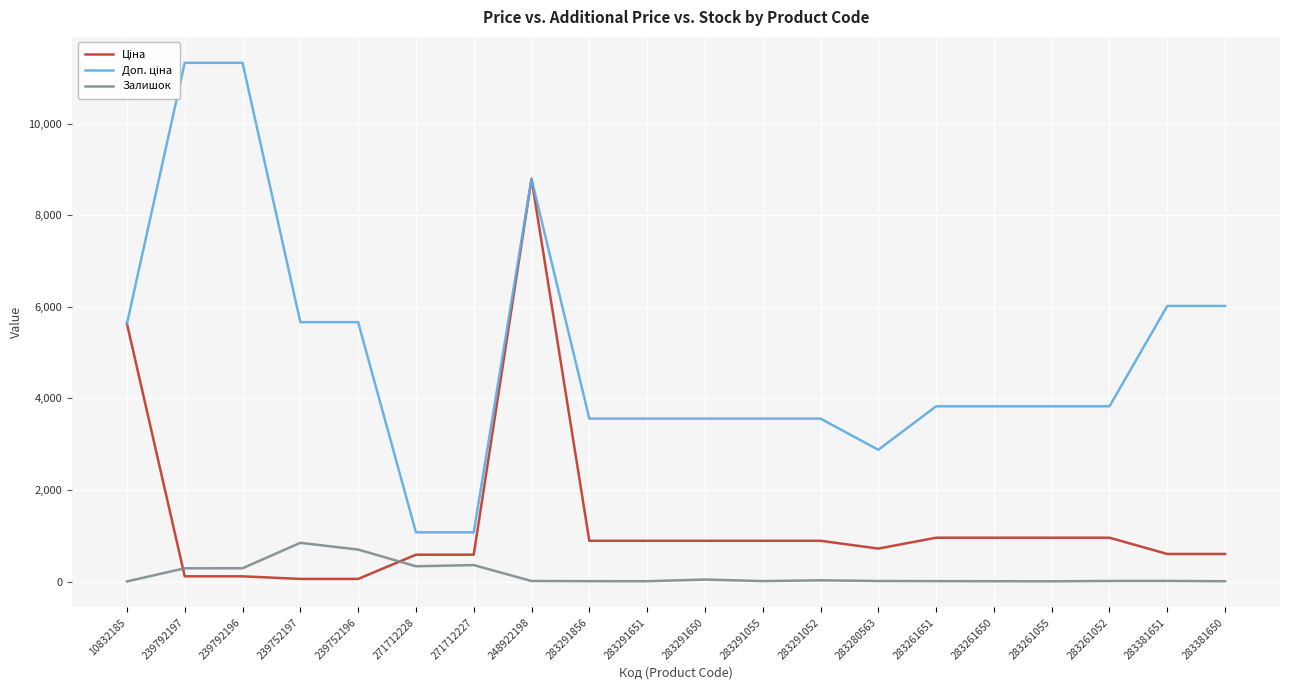

The value of Залишок at 283261651 is 4.8. True or false?

False